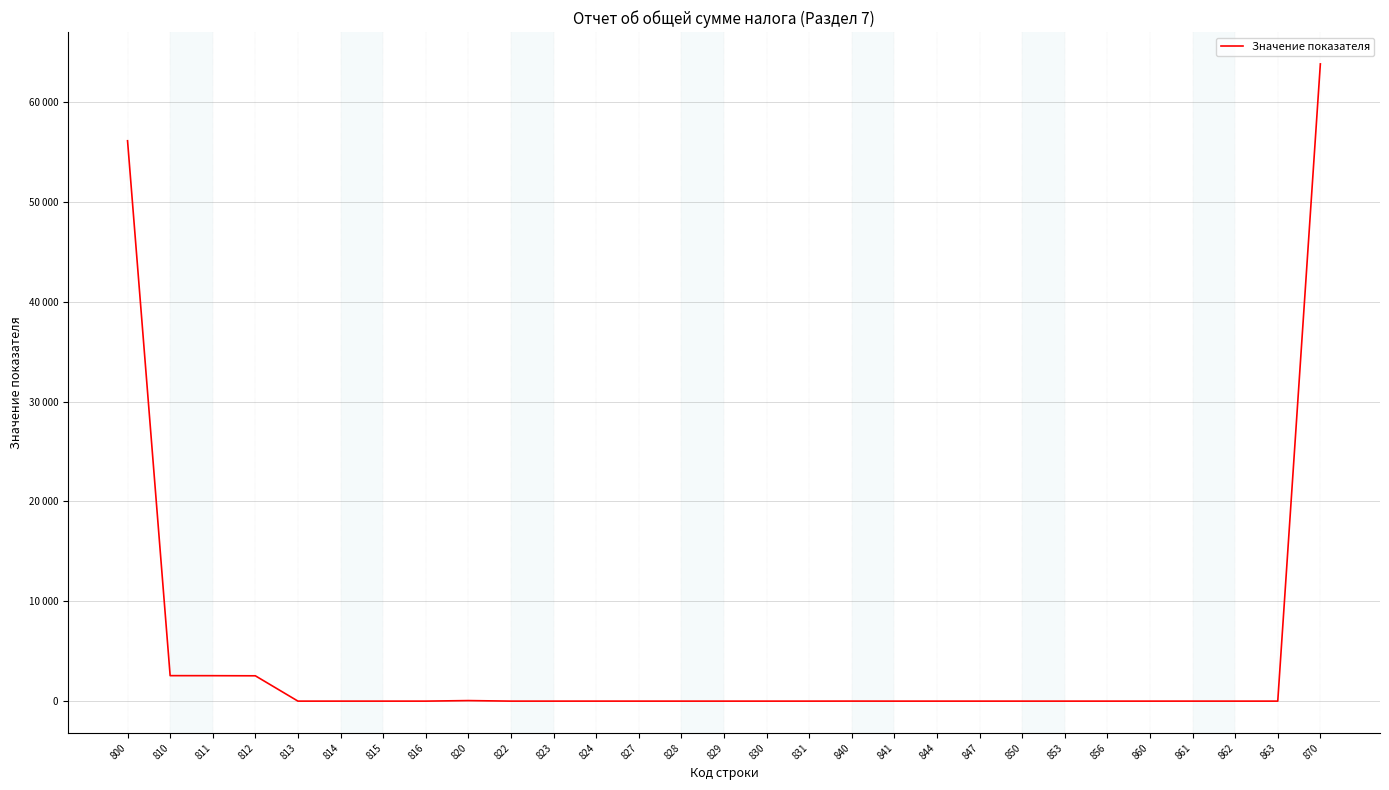

At which category does the chart reach its peak across all series?

870